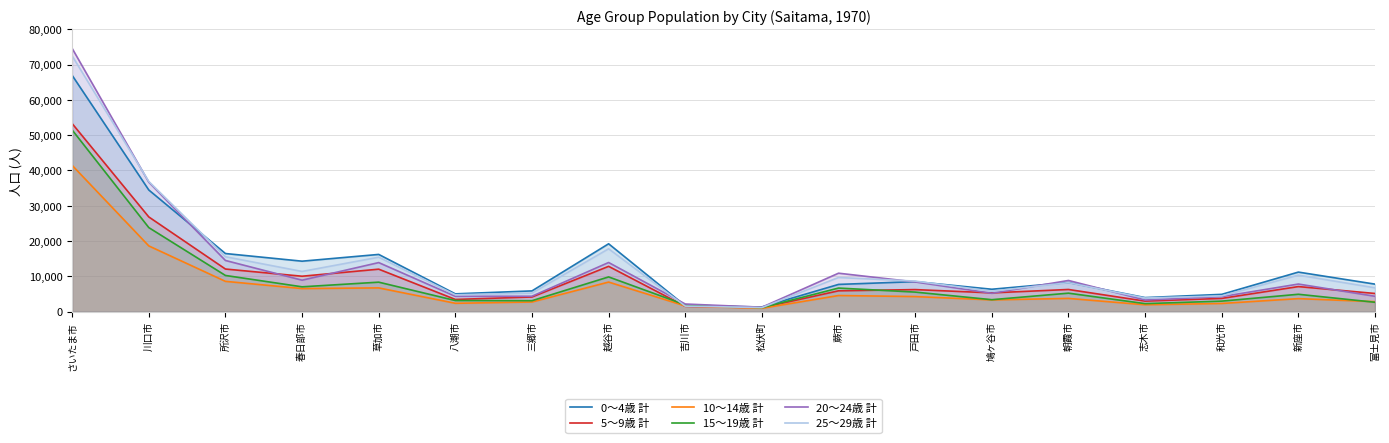

Is the value of 5～9歳 計 at 草加市 greater than the value of 20～24歳 計 at 和光市?

Yes